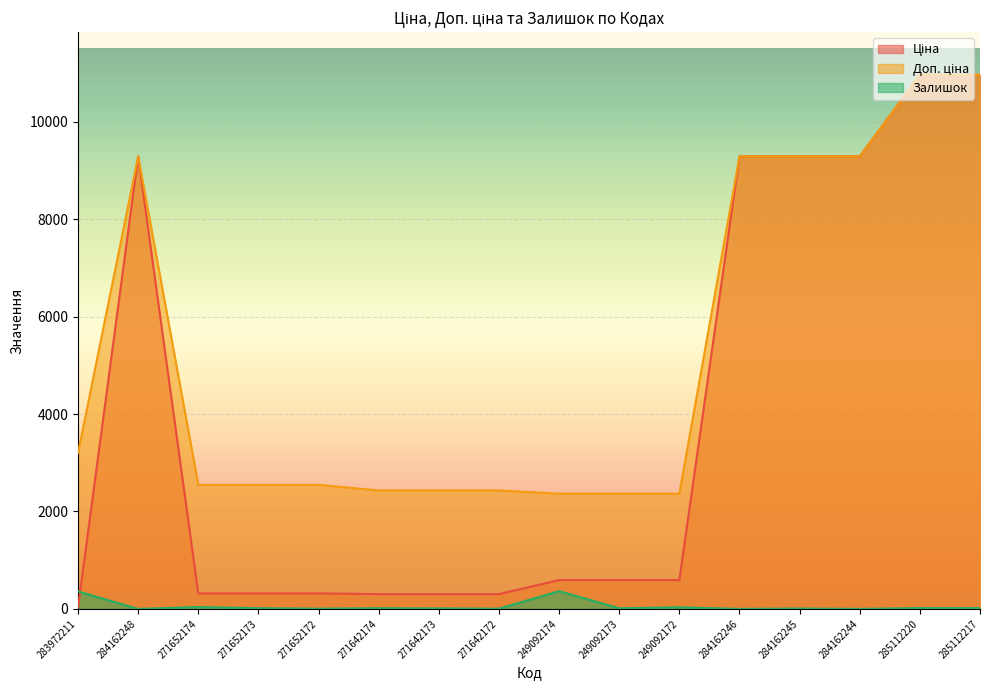

Rank the series by their maximum value, from lowest to highest.

Залишок, Ціна, Доп. ціна